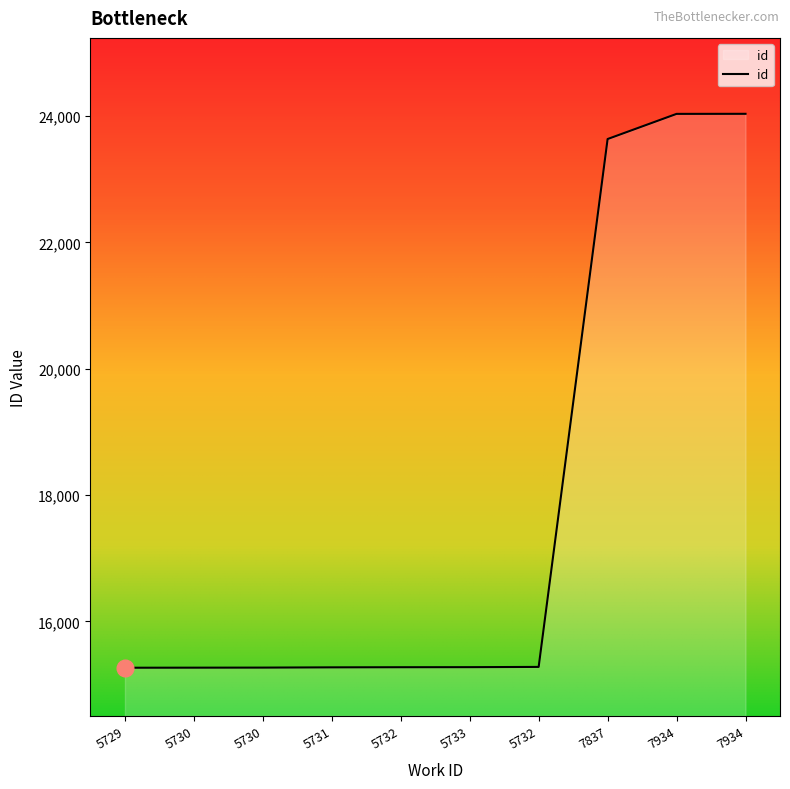

How many lines are shown in the chart?

1